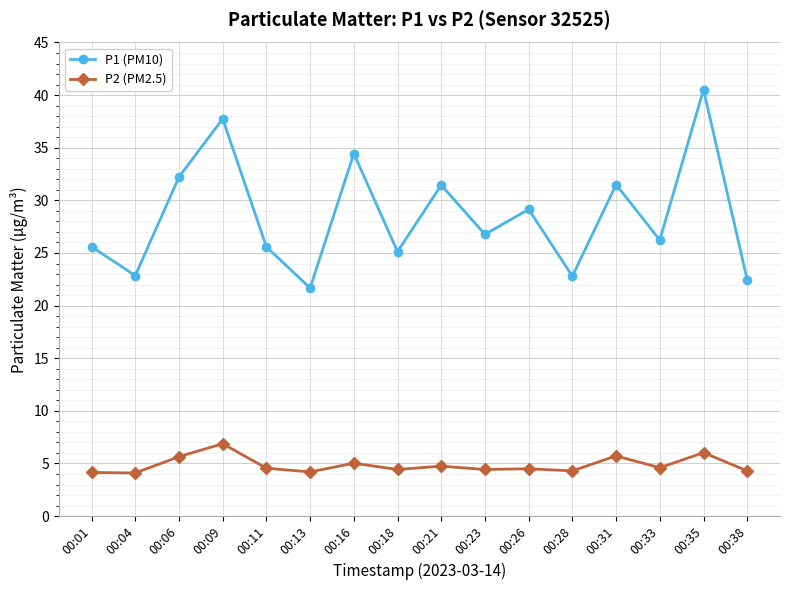

What is the approximate value of P1 (PM10) at 00:11?

25.6